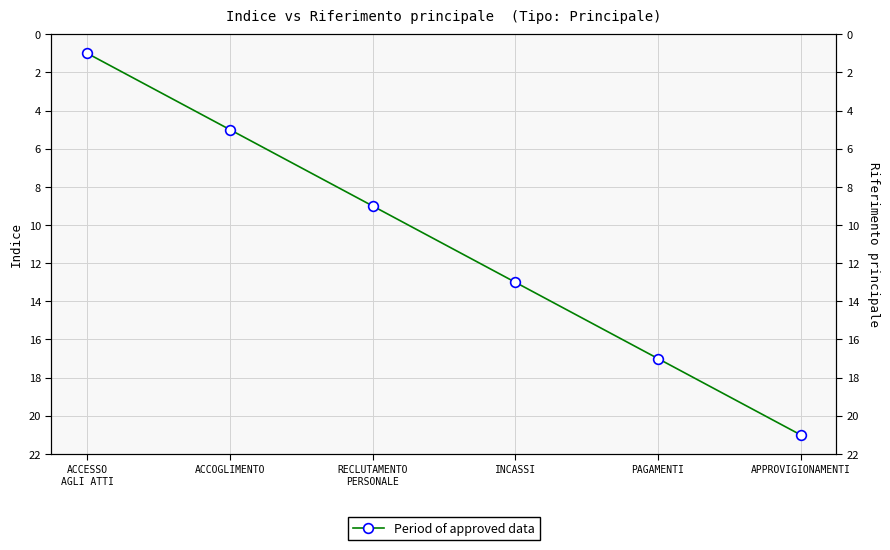

True or false: the data shows 13 at INCASSI.

True